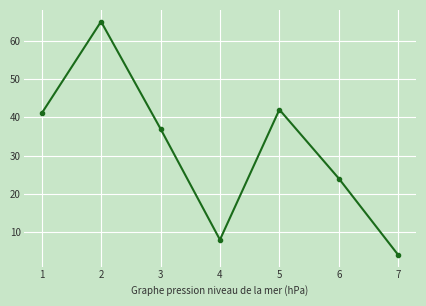

Reading left to right, what are all the values shown in this chart?

41	65	37	8	42	24	4